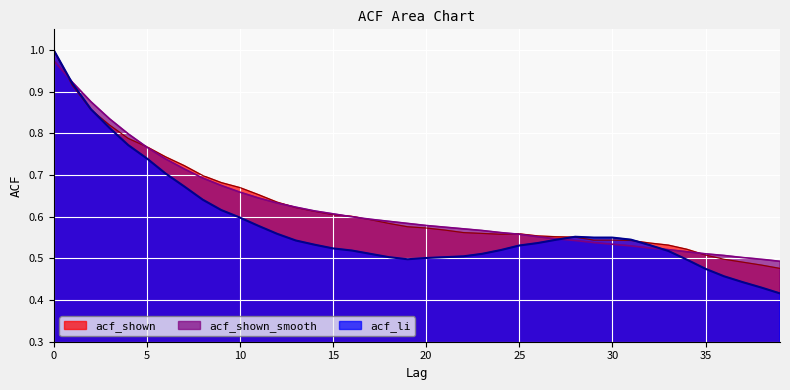

Reading left to right, what are all the values shown in this chart?

acf_shown: 1.0	0.9	0.9	0.8	0.8	0.8	0.7	0.7	0.7	0.7	0.7	0.7	0.6	0.6	0.6	0.6	0.6	0.6	0.6	0.6	0.6	0.6	0.6	0.6	0.6	0.6	0.6	0.6	0.6	0.5	0.5	0.5	0.5	0.5	0.5	0.5	0.5	0.5	0.5	0.5
acf_shown_smooth: 1.0	0.9	0.9	0.8	0.8	0.8	0.7	0.7	0.7	0.7	0.7	0.6	0.6	0.6	0.6	0.6	0.6	0.6	0.6	0.6	0.6	0.6	0.6	0.6	0.6	0.6	0.6	0.5	0.5	0.5	0.5	0.5	0.5	0.5	0.5	0.5	0.5	0.5	0.5	0.5
acf_li: 1.0	0.9	0.9	0.8	0.8	0.7	0.7	0.7	0.6	0.6	0.6	0.6	0.6	0.5	0.5	0.5	0.5	0.5	0.5	0.5	0.5	0.5	0.5	0.5	0.5	0.5	0.5	0.5	0.6	0.6	0.6	0.5	0.5	0.5	0.5	0.5	0.5	0.4	0.4	0.4